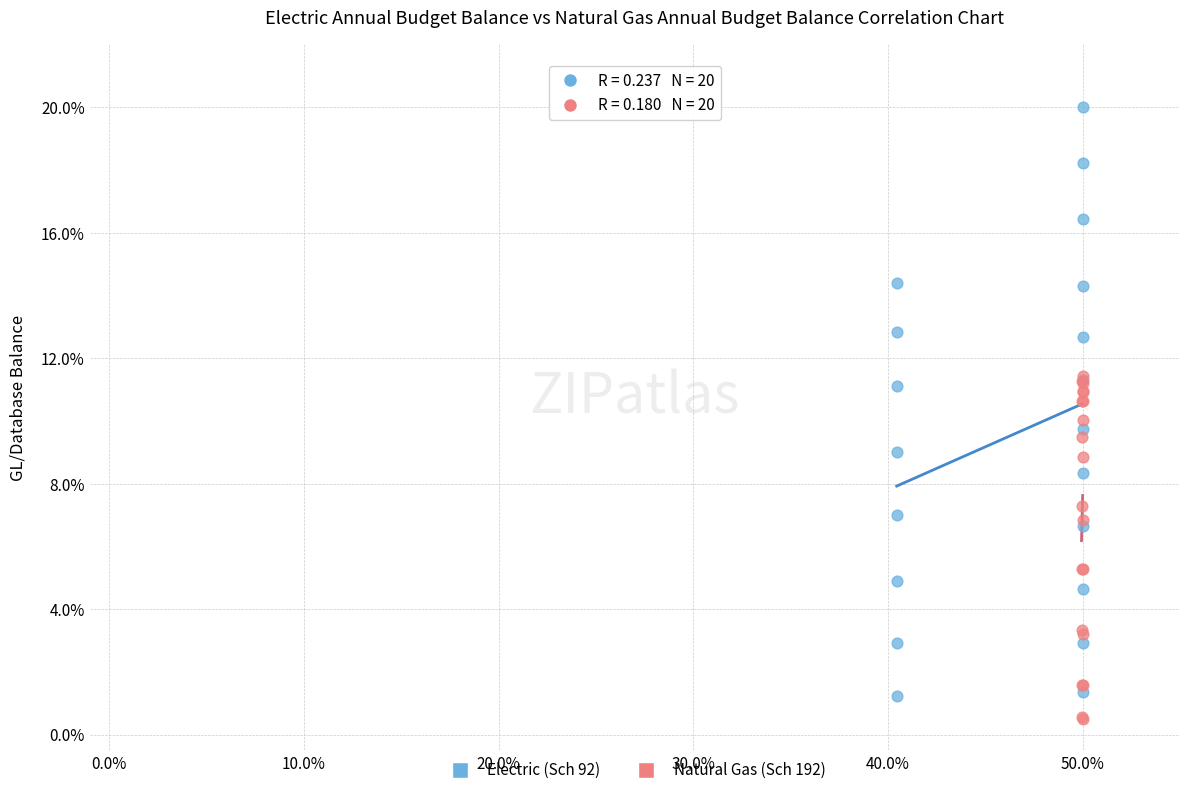

What are all the series names shown in the legend?

Electric (Sch 92), Natural Gas (Sch 192)